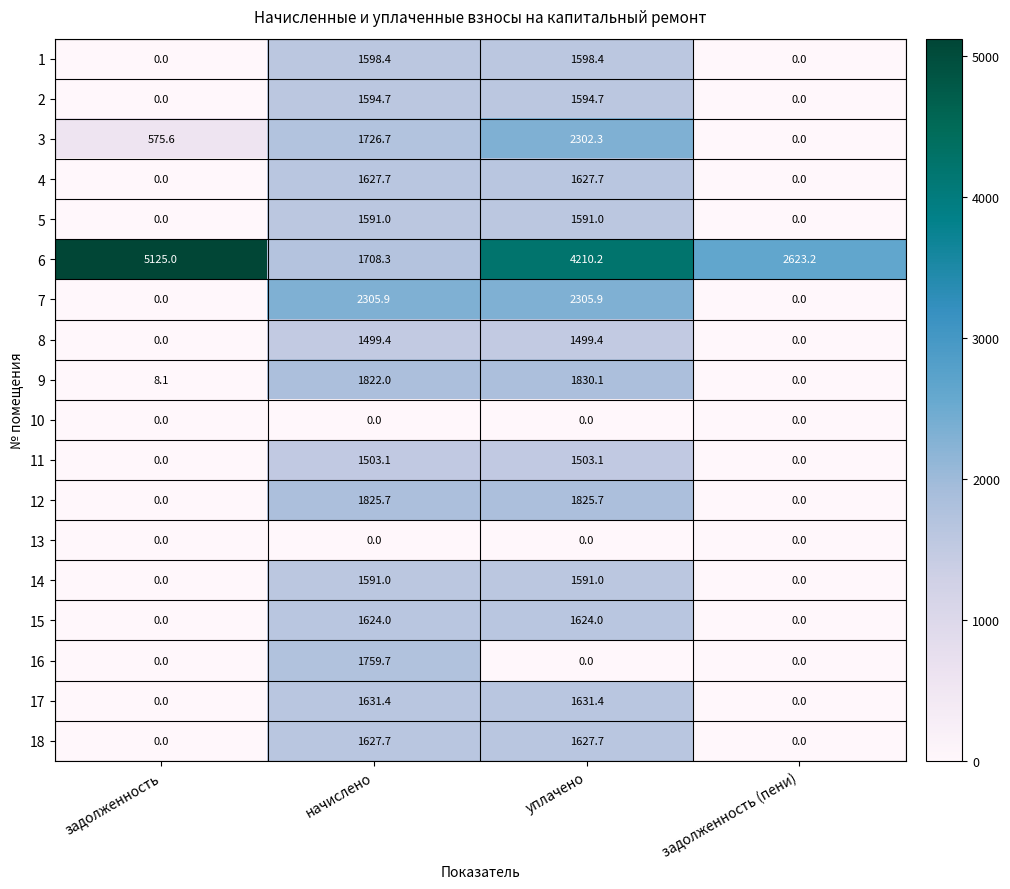

How many series are shown in this chart?

18